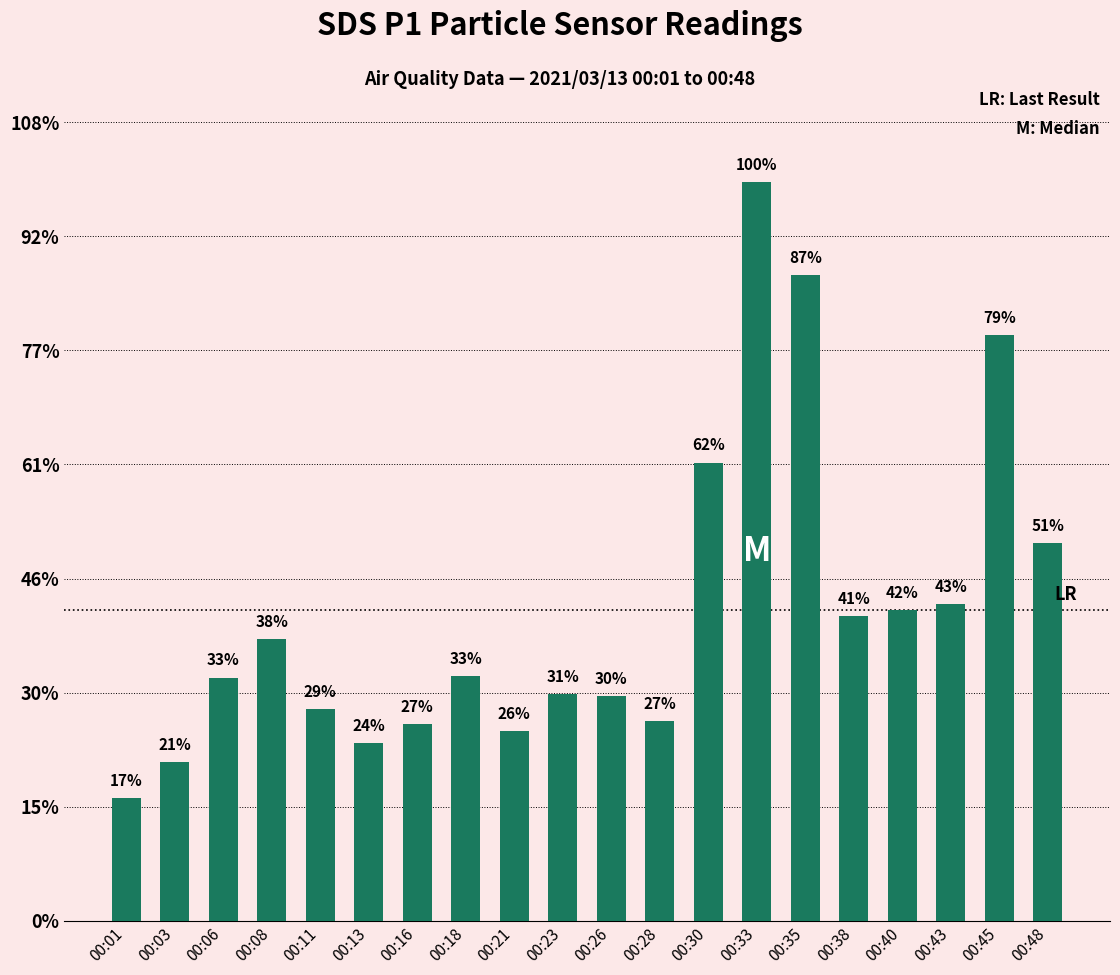

List the labels in order of value, largest first.

00:33, 00:35, 00:45, 00:30, 00:48, 00:43, 00:40, 00:38, 00:08, 00:18, 00:06, 00:23, 00:26, 00:11, 00:28, 00:16, 00:21, 00:13, 00:03, 00:01